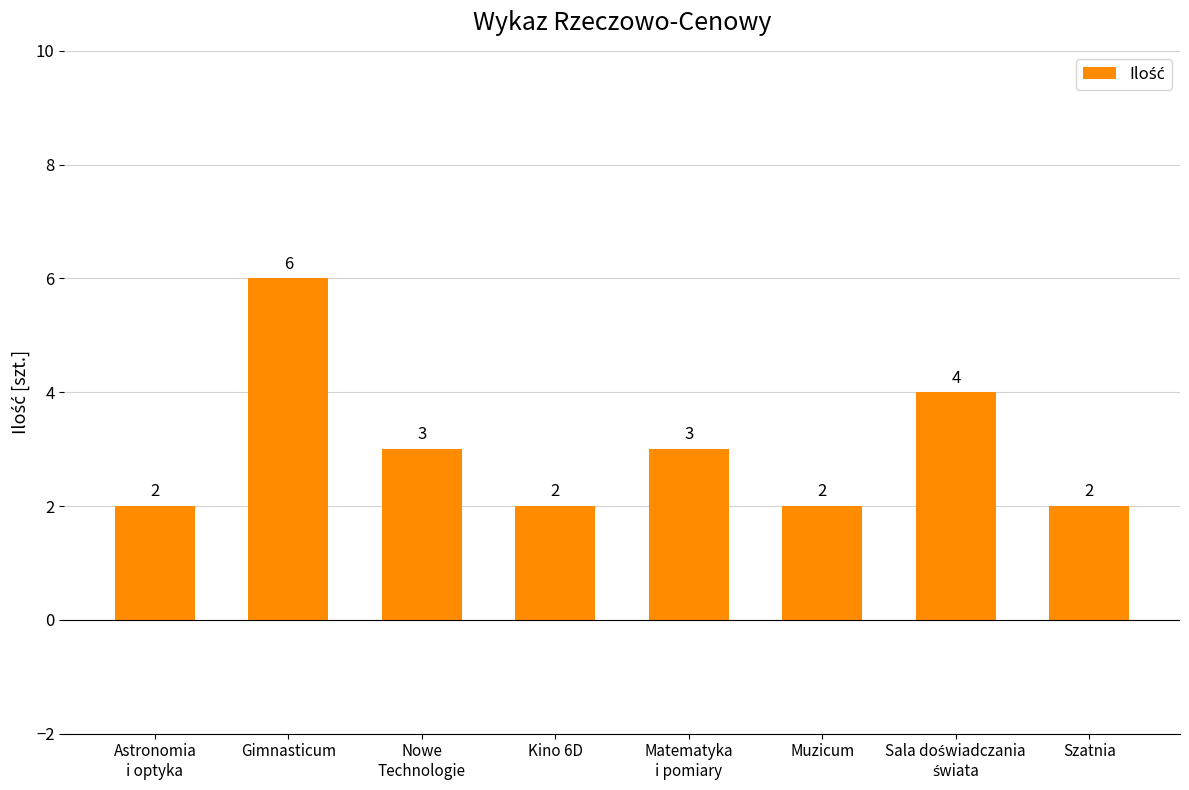

What is the difference between the maximum and minimum values?

4